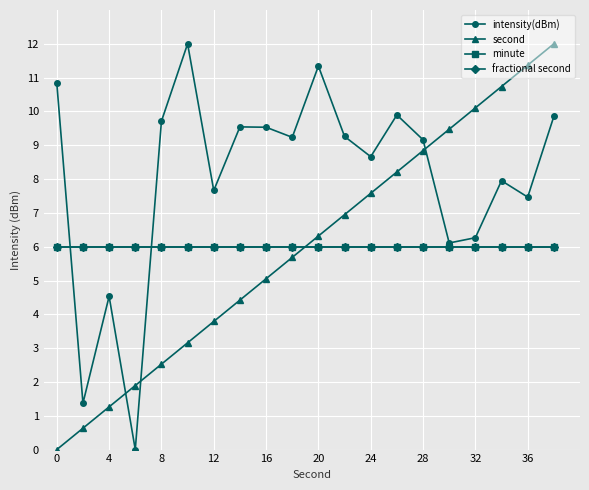

Reading left to right, list all the values displayed in this chart.

intensity(dBm): 10.8	1.4	4.5	0.0	9.7	12.0	7.7	9.5	9.5	9.2	11.3	9.3	8.7	9.9	9.2	6.1	6.3	8.0	7.5	9.9
second: 0.0	0.6	1.3	1.9	2.5	3.2	3.8	4.4	5.1	5.7	6.3	6.9	7.6	8.2	8.8	9.5	10.1	10.7	11.4	12.0
minute: 6.0	6.0	6.0	6.0	6.0	6.0	6.0	6.0	6.0	6.0	6.0	6.0	6.0	6.0	6.0	6.0	6.0	6.0	6.0	6.0
fractional second: 6.0	6.0	6.0	6.0	6.0	6.0	6.0	6.0	6.0	6.0	6.0	6.0	6.0	6.0	6.0	6.0	6.0	6.0	6.0	6.0